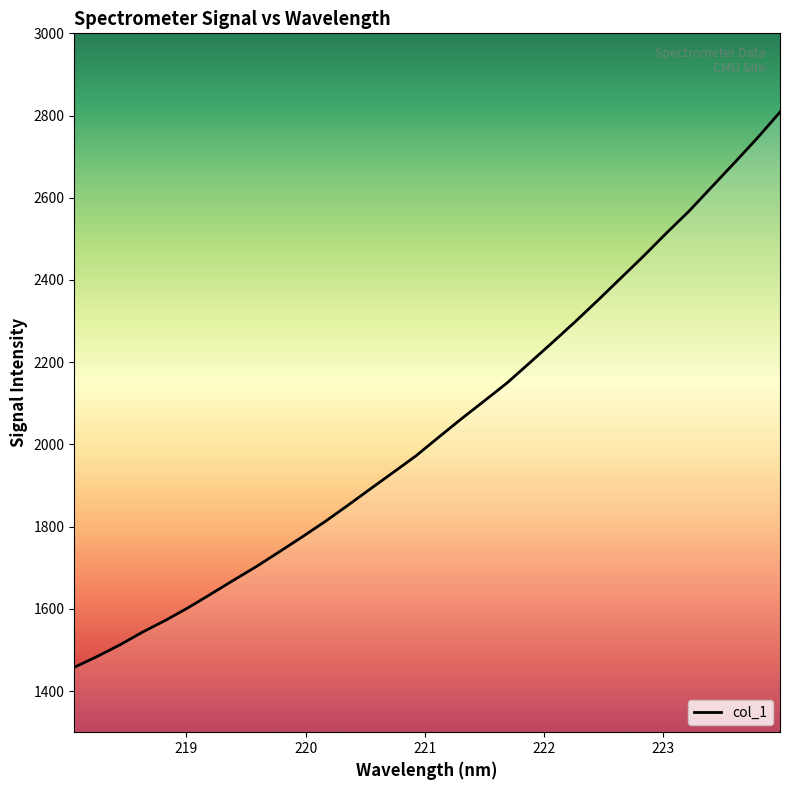

What is the smallest value displayed?

1457.9